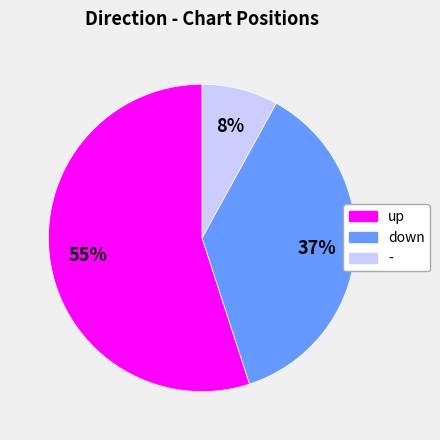

To the nearest percent, what is the average slice percentage?

33%